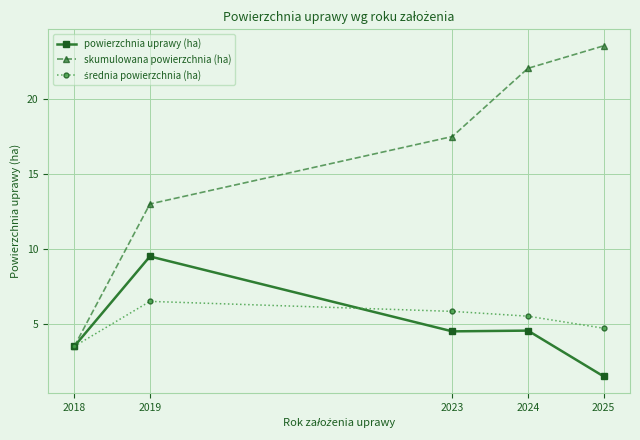

Where is the first local maximum for powierzchnia uprawy (ha)?

2019